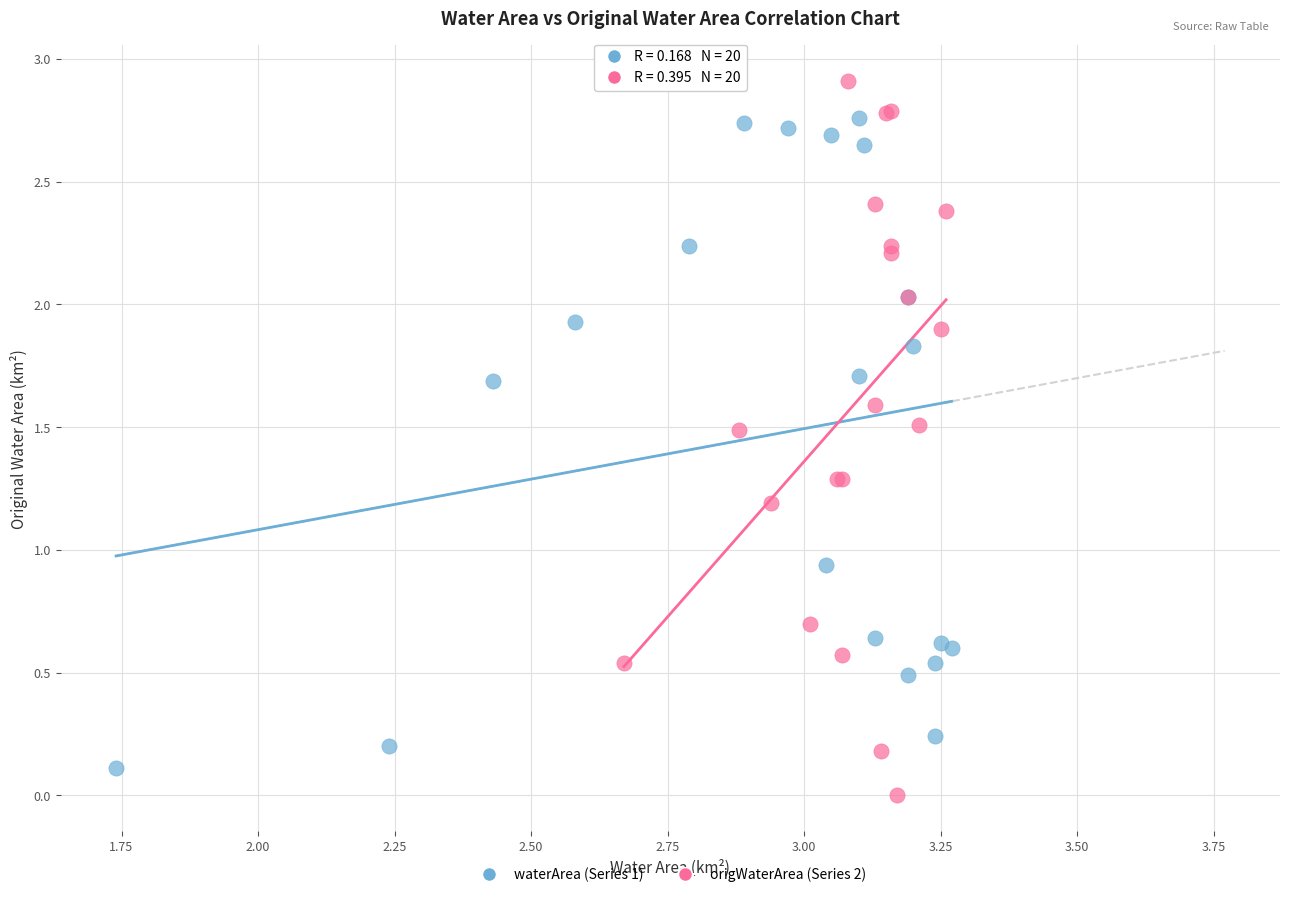

Which series has the widest spread of Y values?

origWaterArea (Series 2)